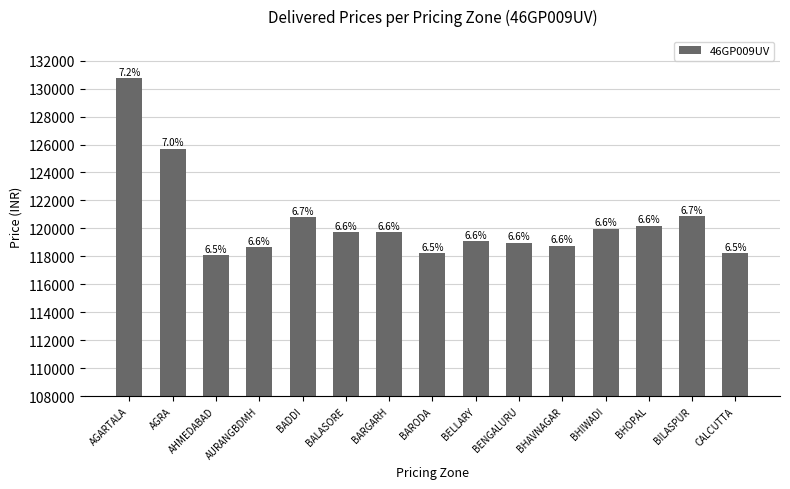

List the labels in order of value, largest first.

AGARTALA, AGRA, BILASPUR, BADDI, BHOPAL, BHIWADI, BALASORE, BARGARH, BELLARY, BENGALURU, BHAVNAGAR, AURANGBDMH, CALCUTTA, BARODA, AHMEDABAD